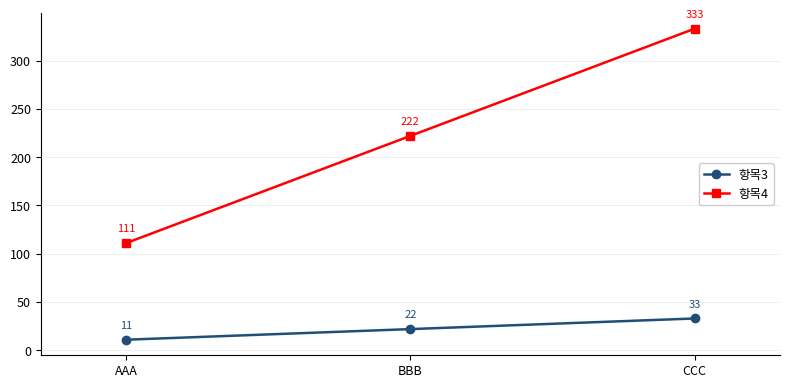

Rank the series by their maximum value, from lowest to highest.

항목3, 항목4